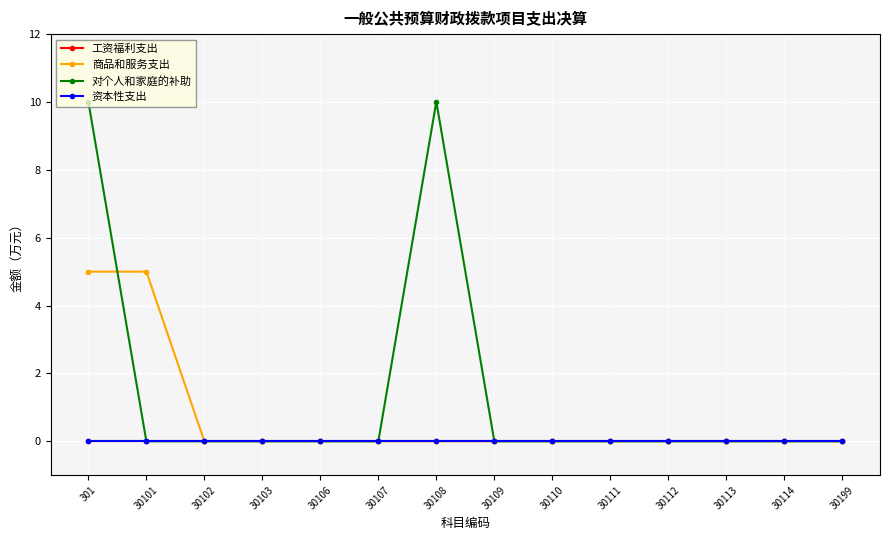

Is this an area chart (filled region under the line)?

No